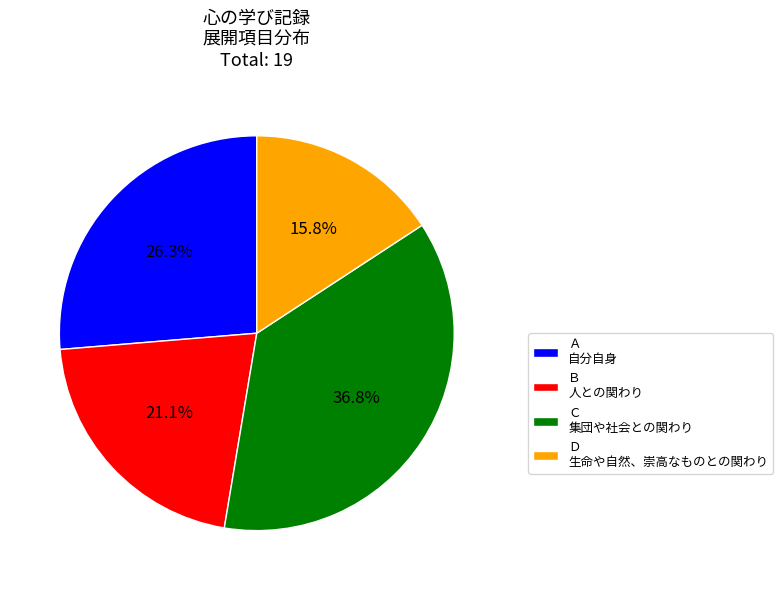

What percentage is NOT represented by Ｃ 集団や社会との関わり?

63.2%